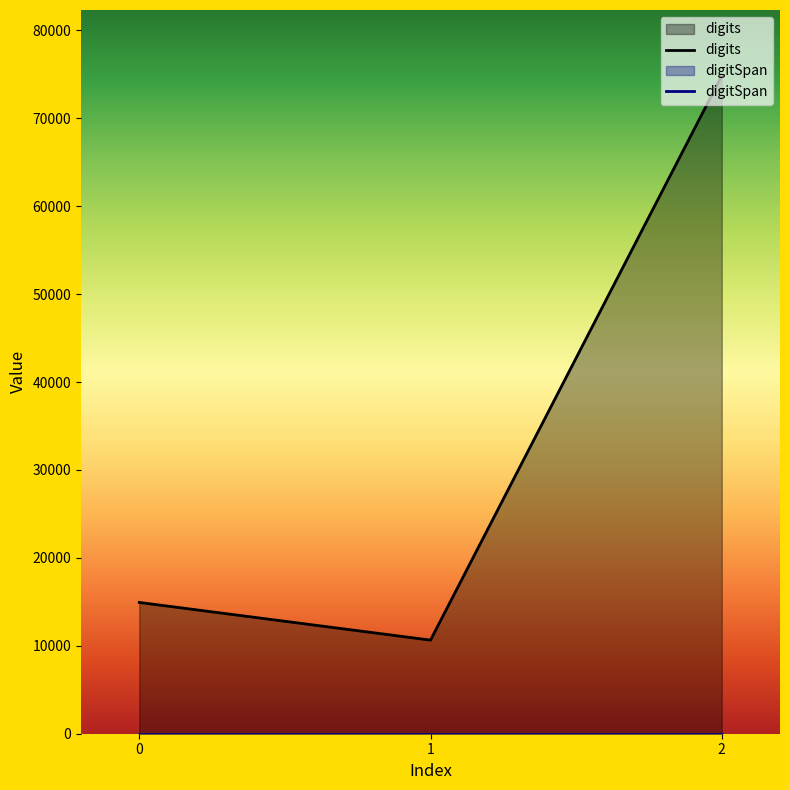

What is the greatest value displayed?

74832